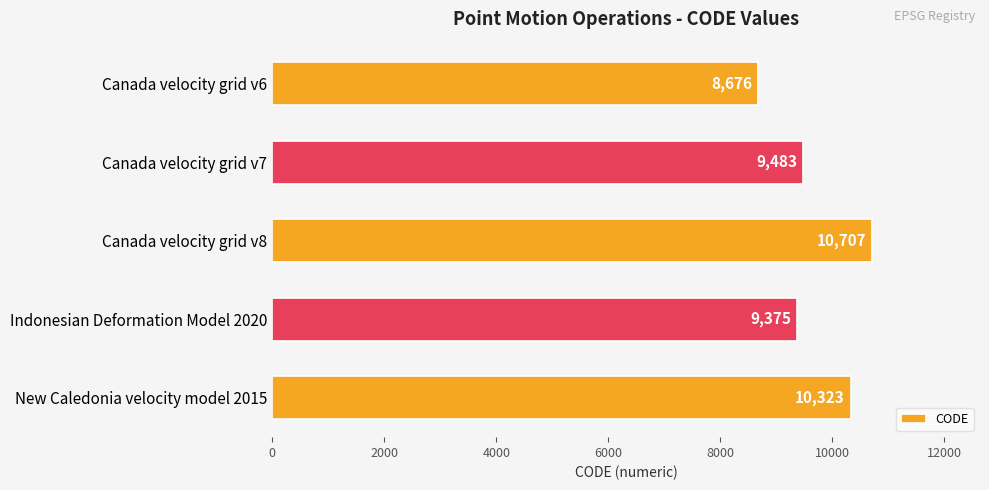

Approximately how many times larger is the value at Canada velocity grid v8 compared to Canada velocity grid v7?

1.1